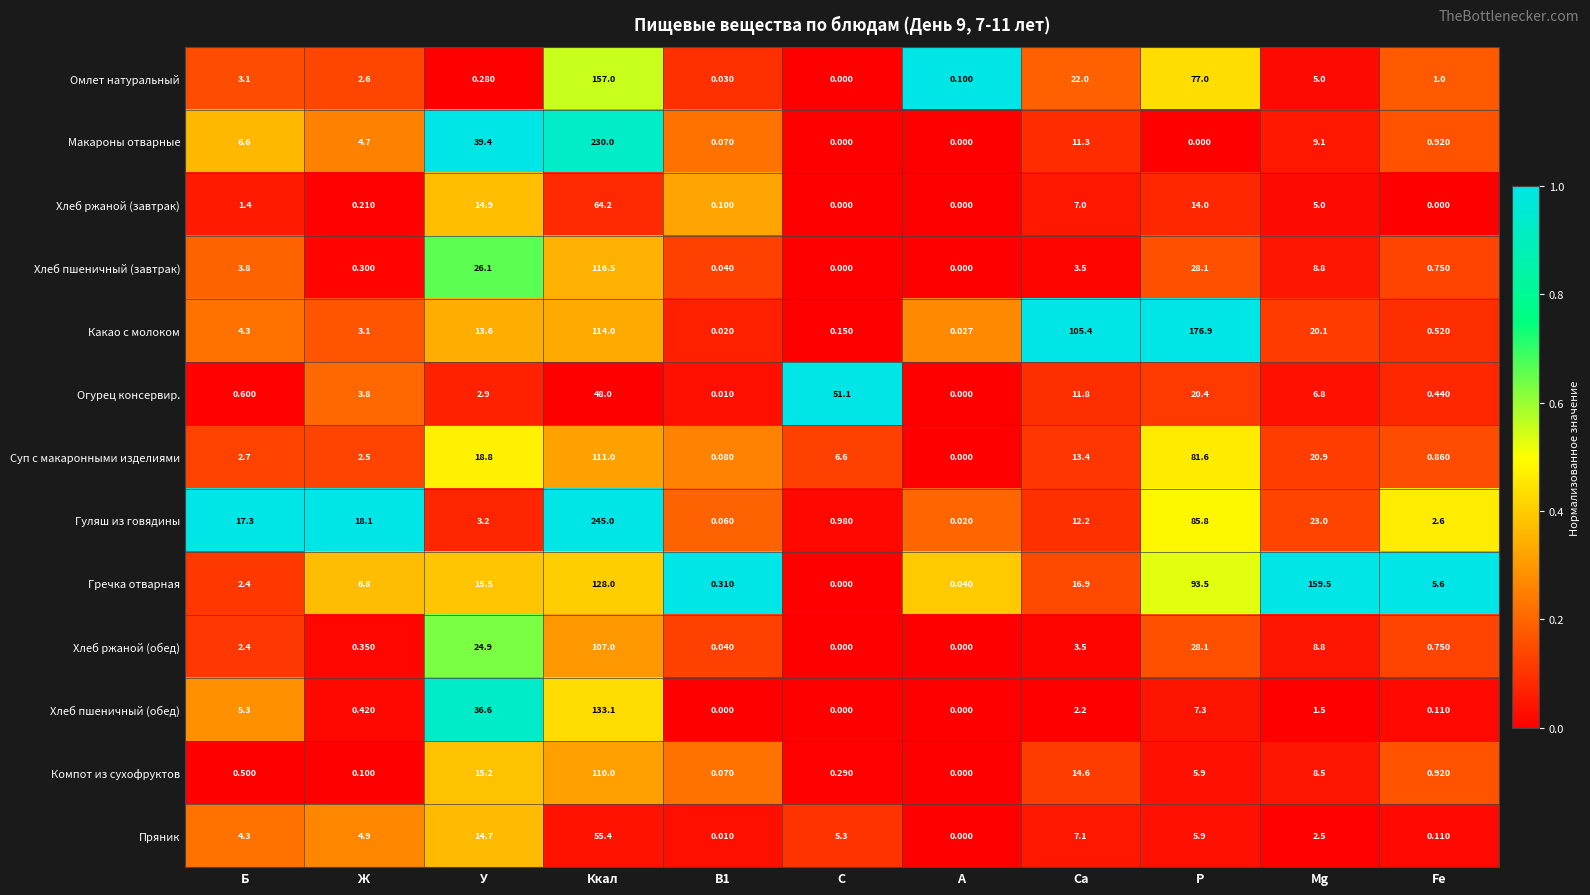

Which series has the largest total across all categories?

Какао с молоком